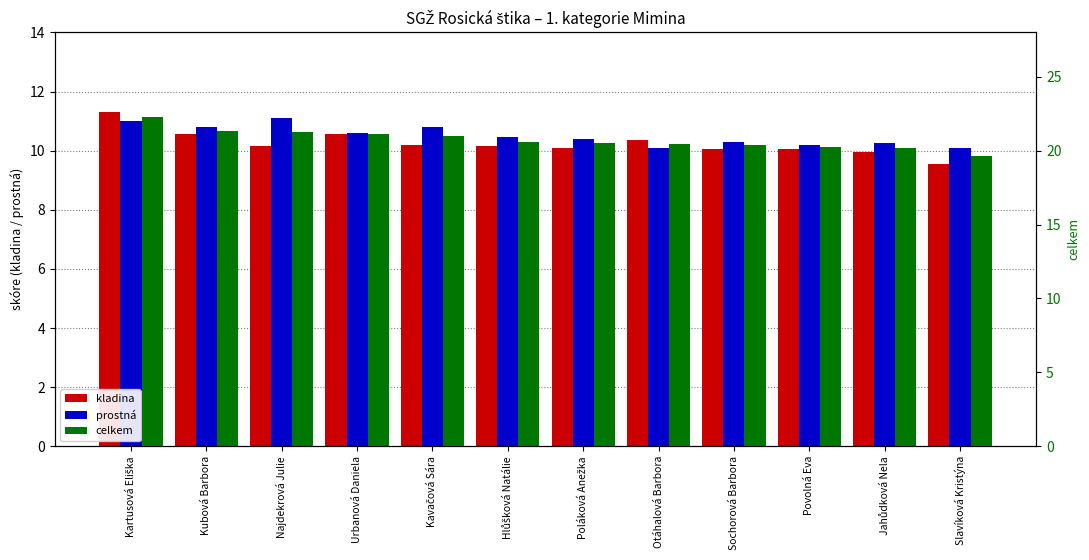

What is the label of the 9th bar from the left?

Sochorová Barbora